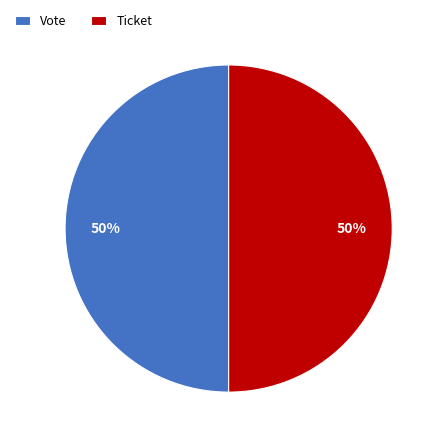

To the nearest percent, what portion does Ticket represent?

50%